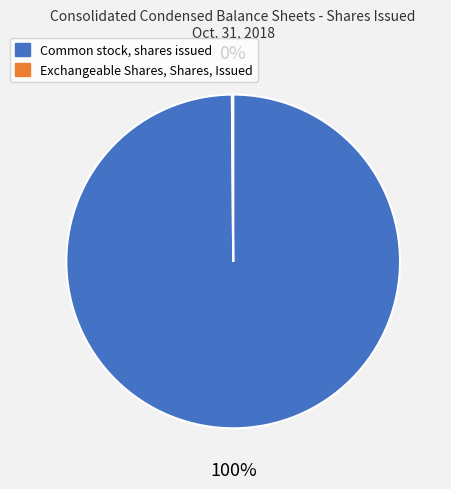

To the nearest percent, what is the average slice percentage?

50%